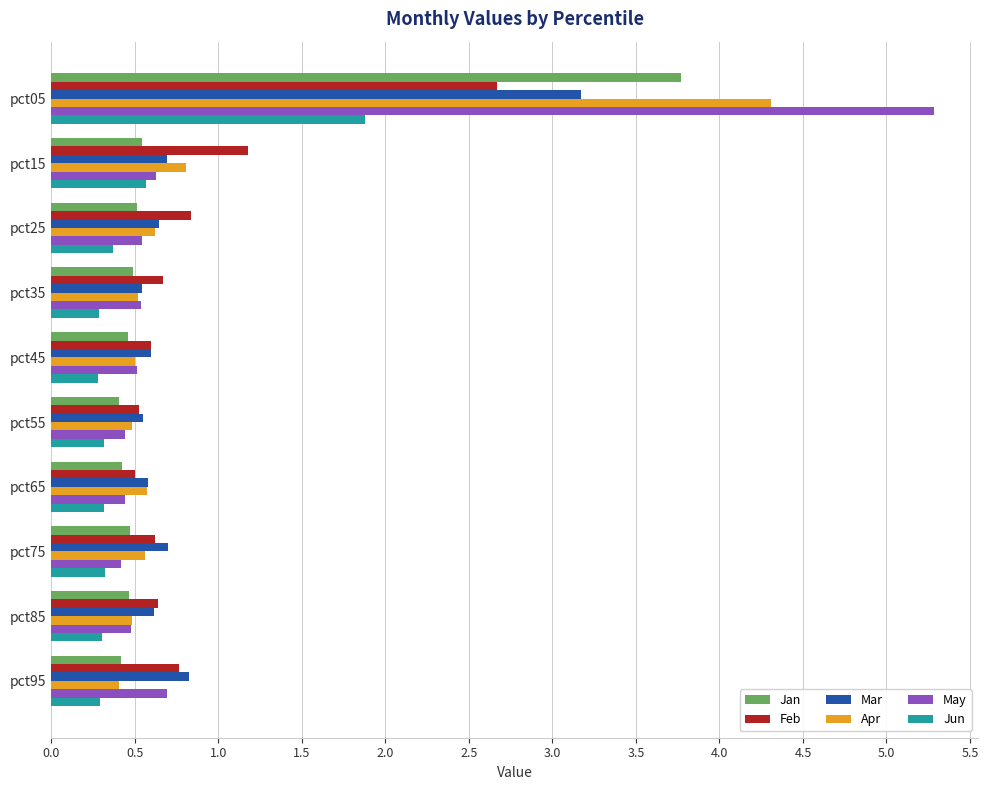

The value of Apr at pct25 is 0.6. True or false?

True